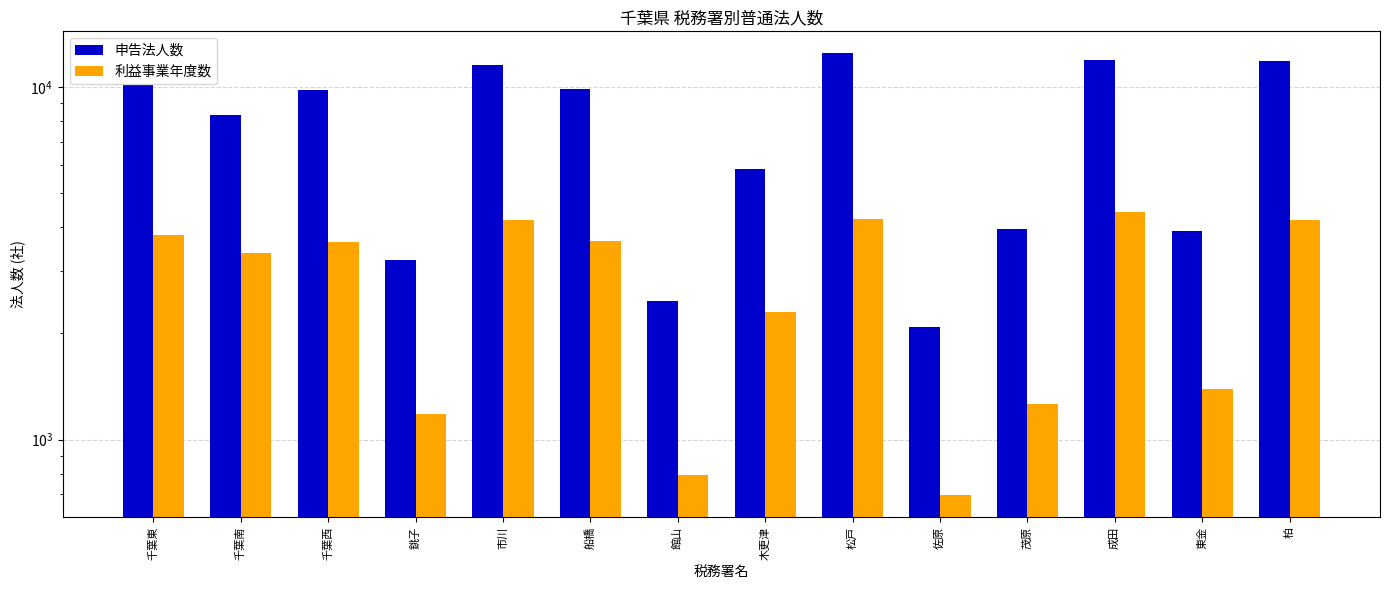

Is the value of 申告法人数 at 千葉南 greater than the value of 利益事業年度数 at 東金?

Yes